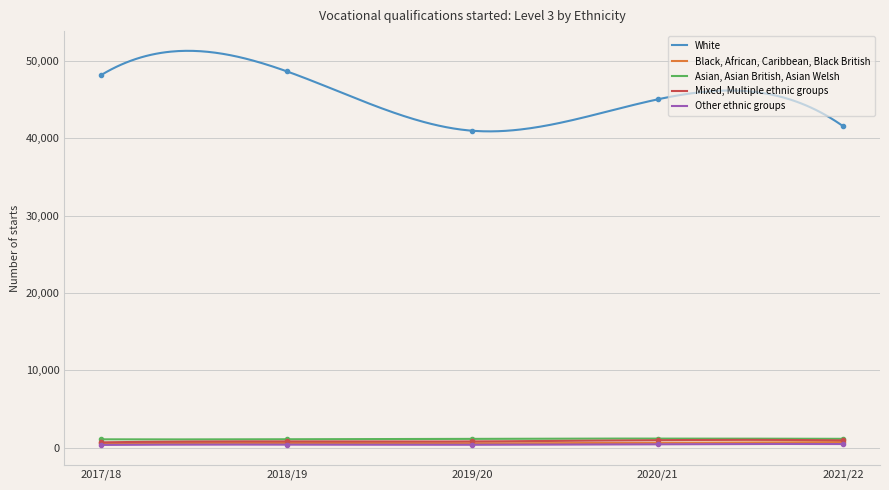

How many series are shown in this chart?

5